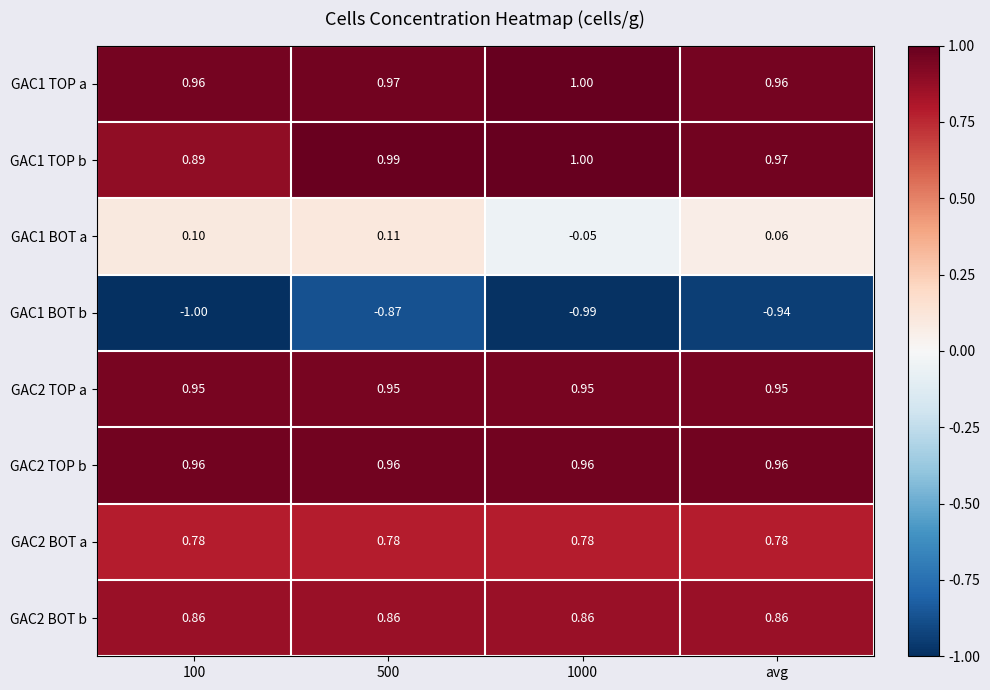

What is the total value across all series at 500?

4.8